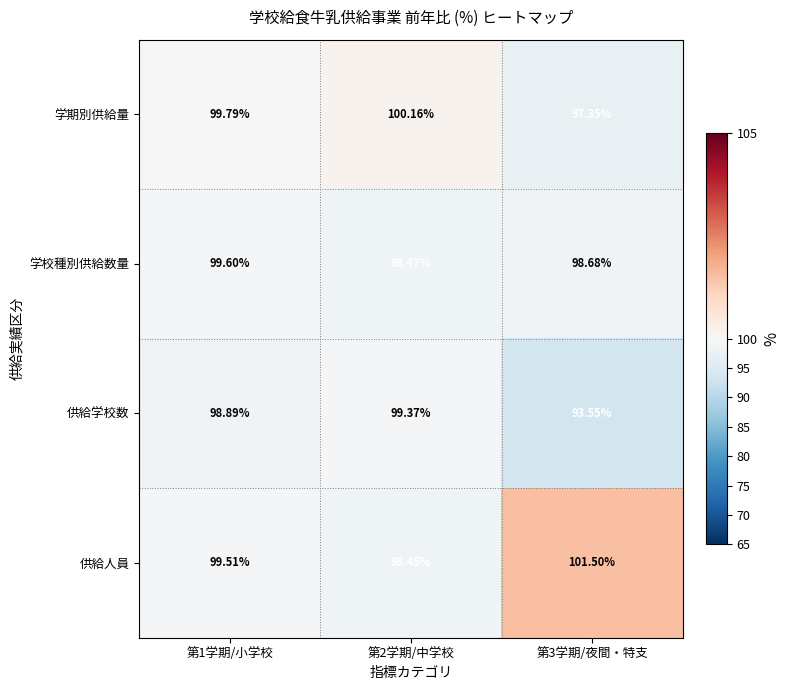

Rank the series by their maximum value, from highest to lowest.

供給人員, 学期別供給量, 学校種別供給数量, 供給学校数